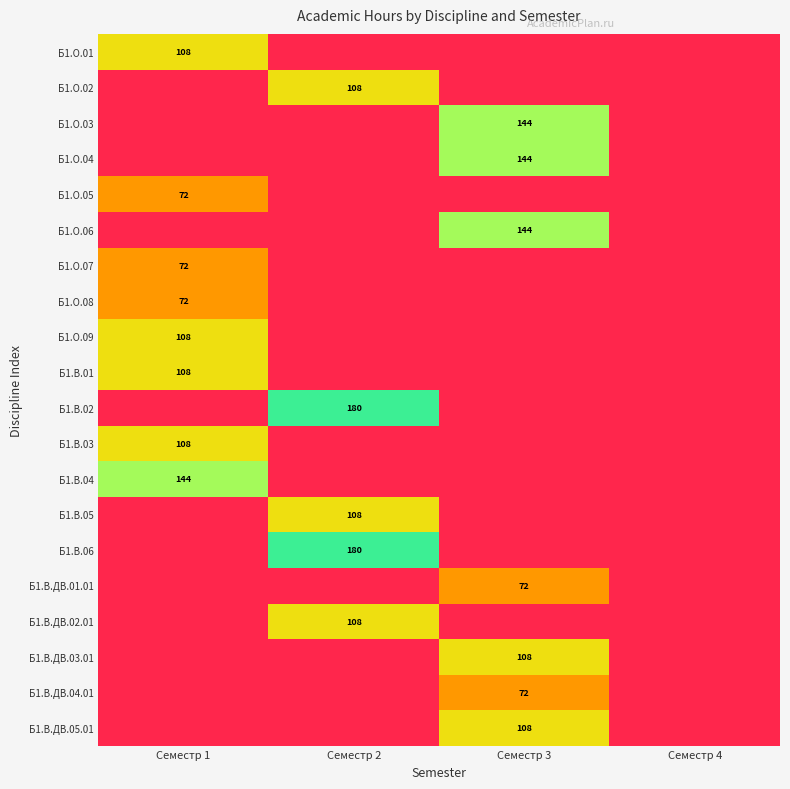

The value of Б1.О.06 at Семестр 3 is 73. True or false?

False